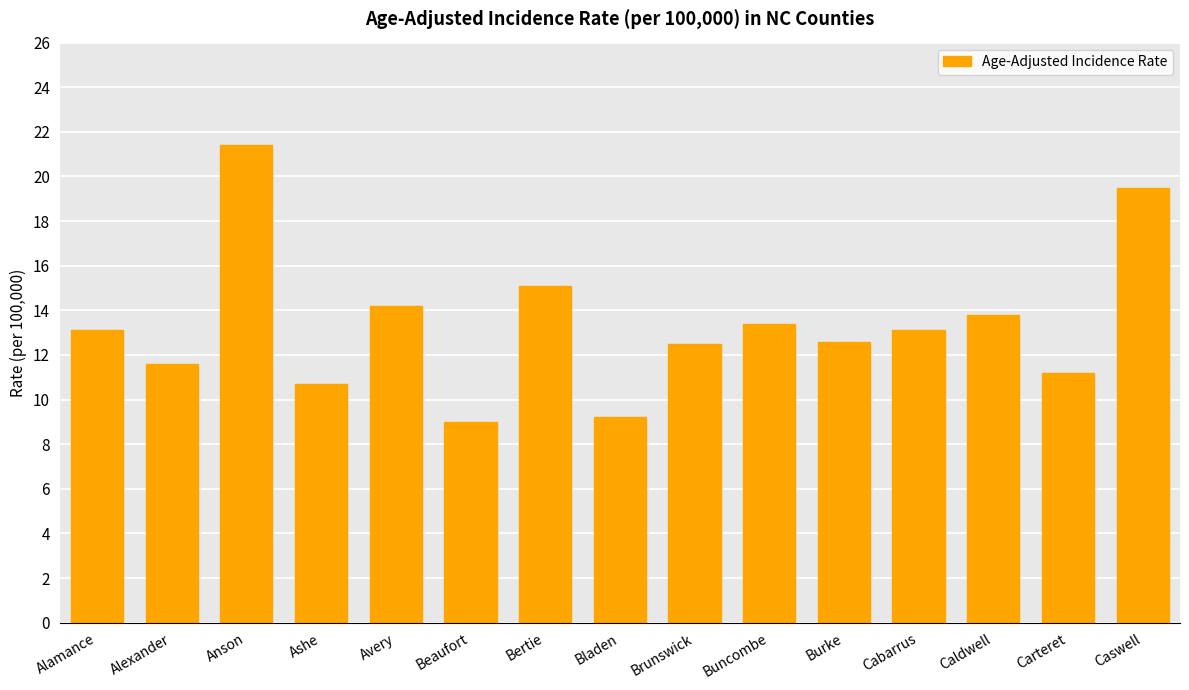

What is the change in value from Beaufort to Buncombe?

+4.4